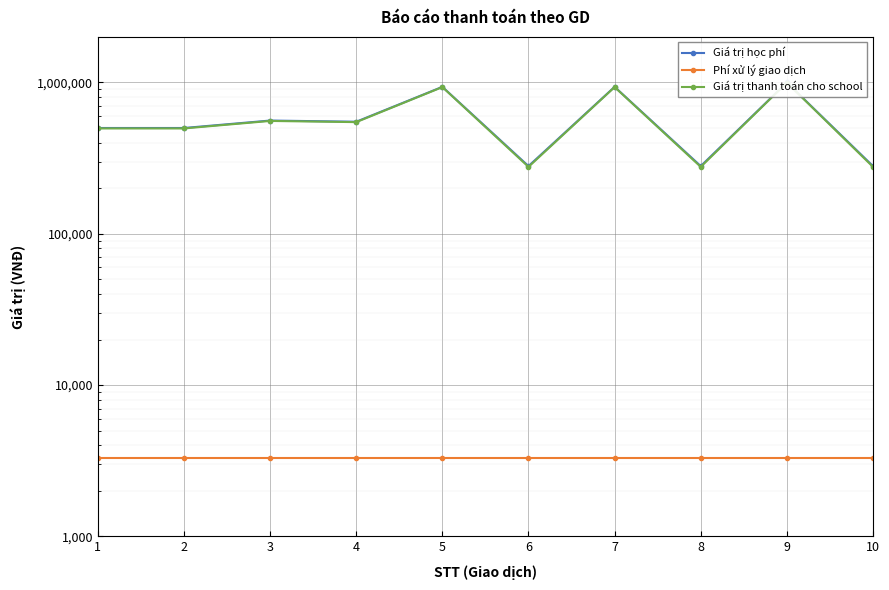

What is the value of the Phí xử lý giao dịch point at the 9th from the left?

3300